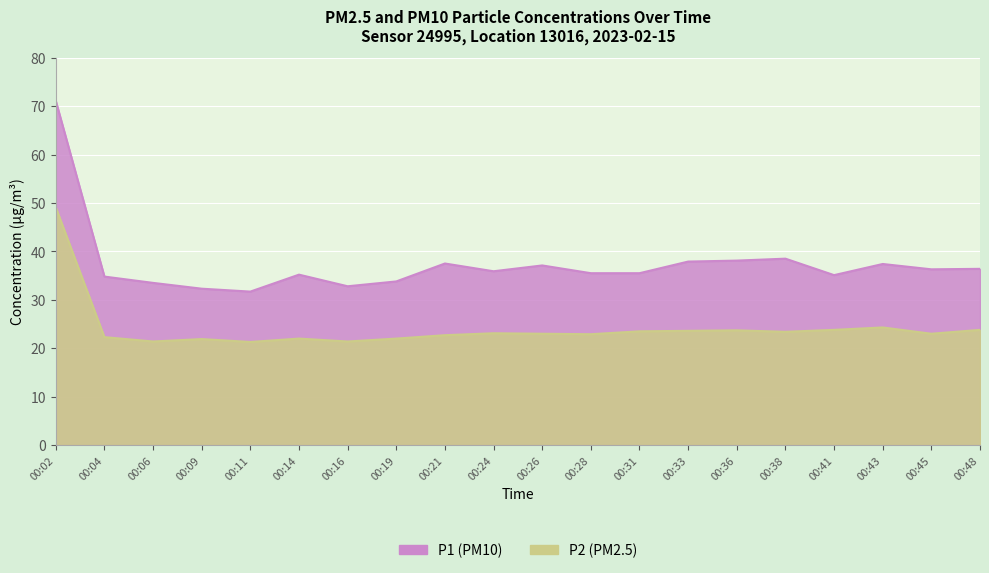

At which category is the sum across all series the highest?

00:02